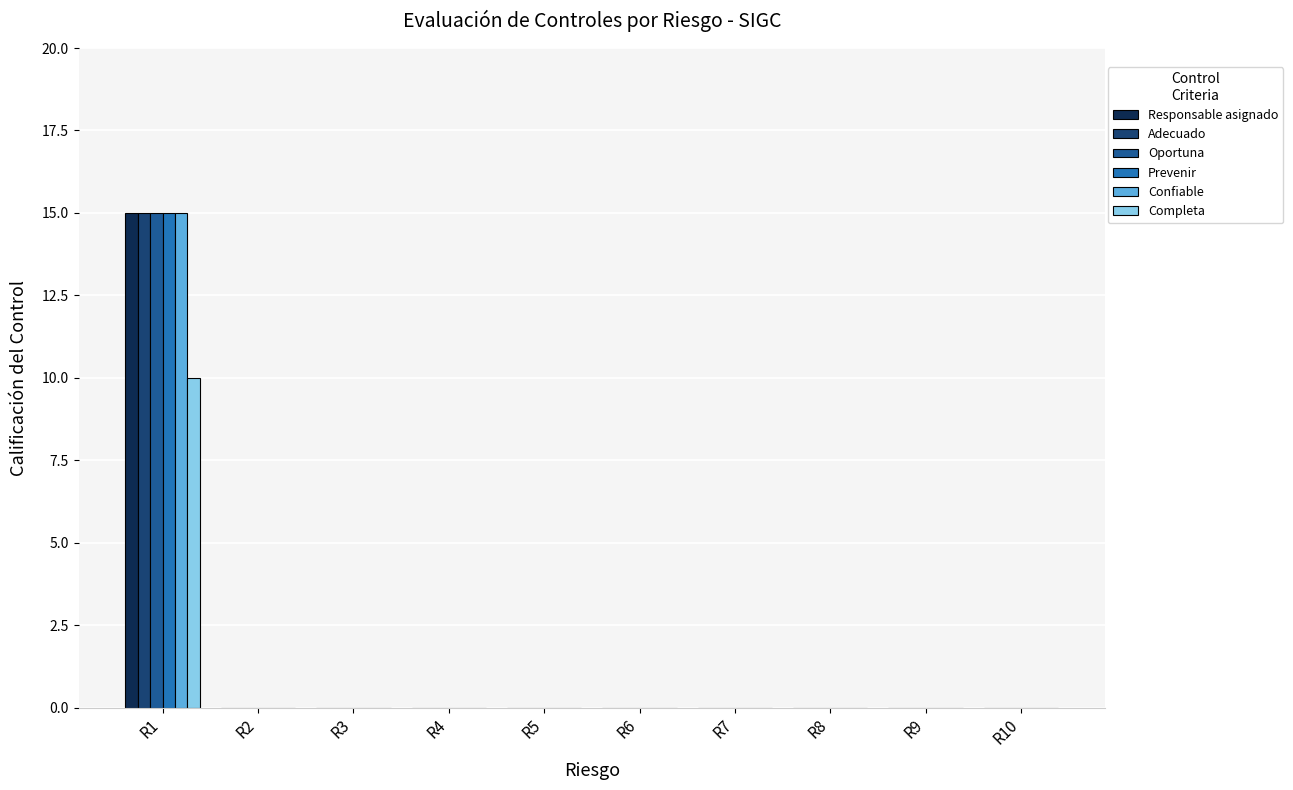

What are all the series names shown in the legend?

Responsable asignado, Adecuado, Oportuna, Prevenir, Confiable, Completa